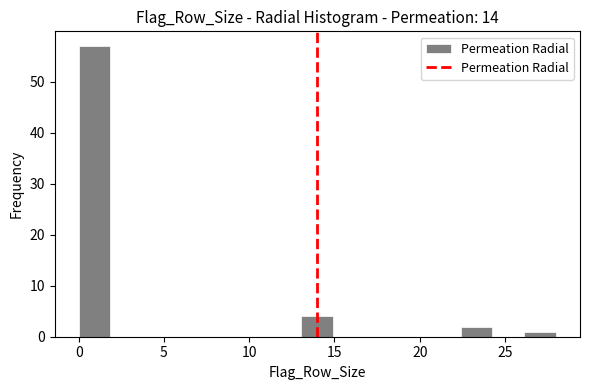

Read against the x-axis, roughly where is the centre of the tallest bar?

1.0